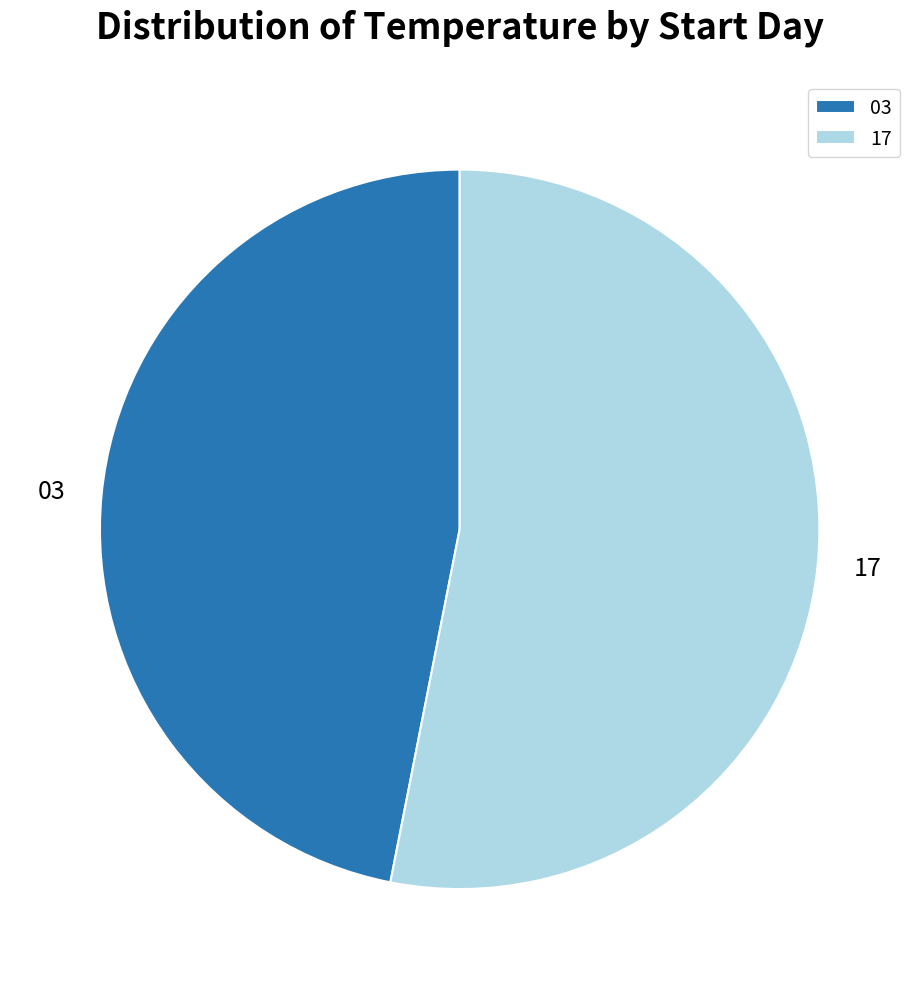

True or false: 17 accounts for 53% of the total.

True